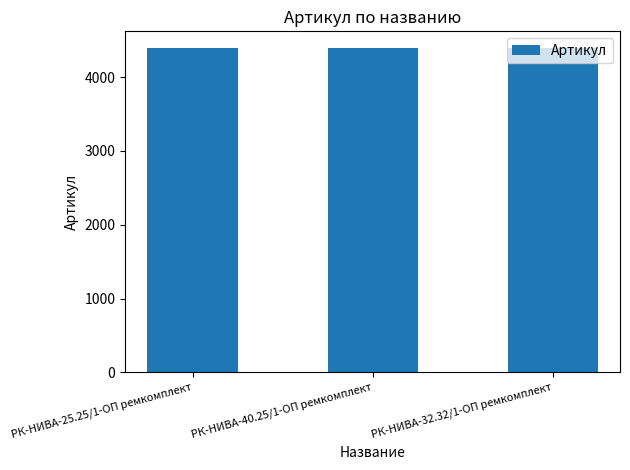

The chart shows a value of 4399 at РК-НИВА-32.32/1-ОП ремкомплект. True or false?

True